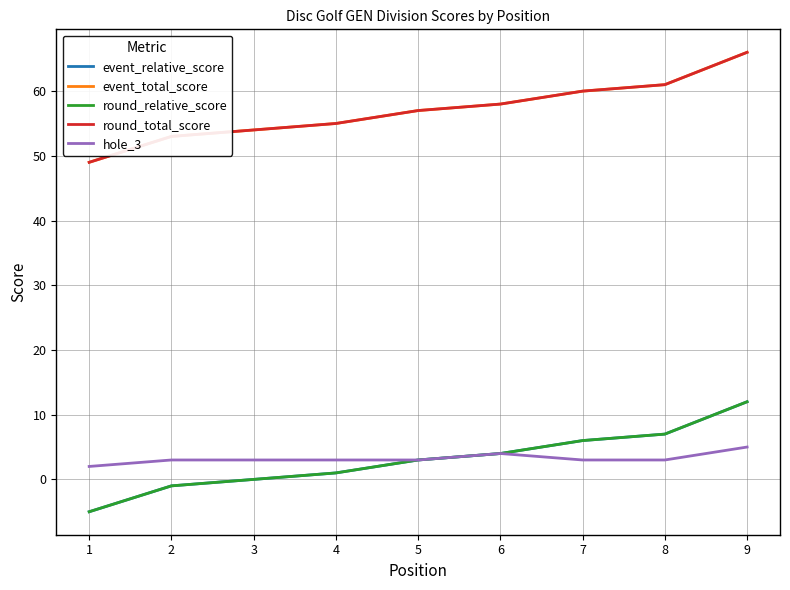

What is the average value of the round_total_score series?

57